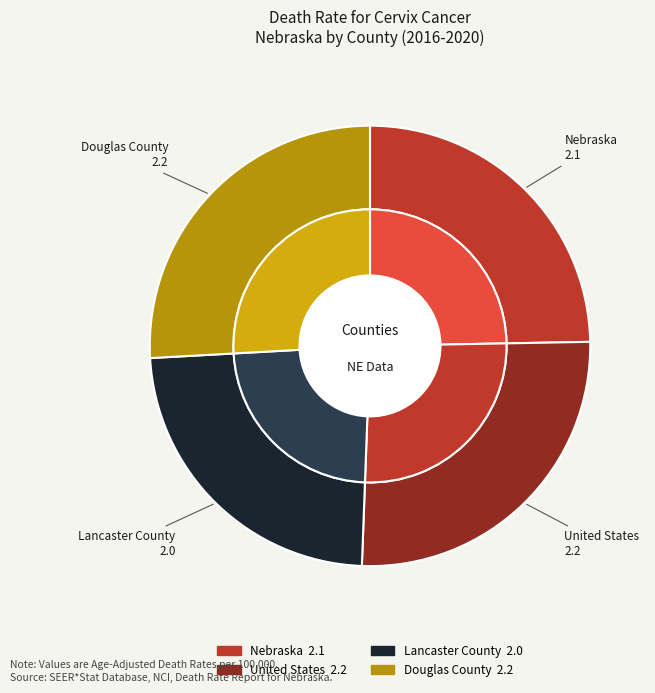

Approximately how many times larger is the value at Nebraska compared to Douglas County?

1.0